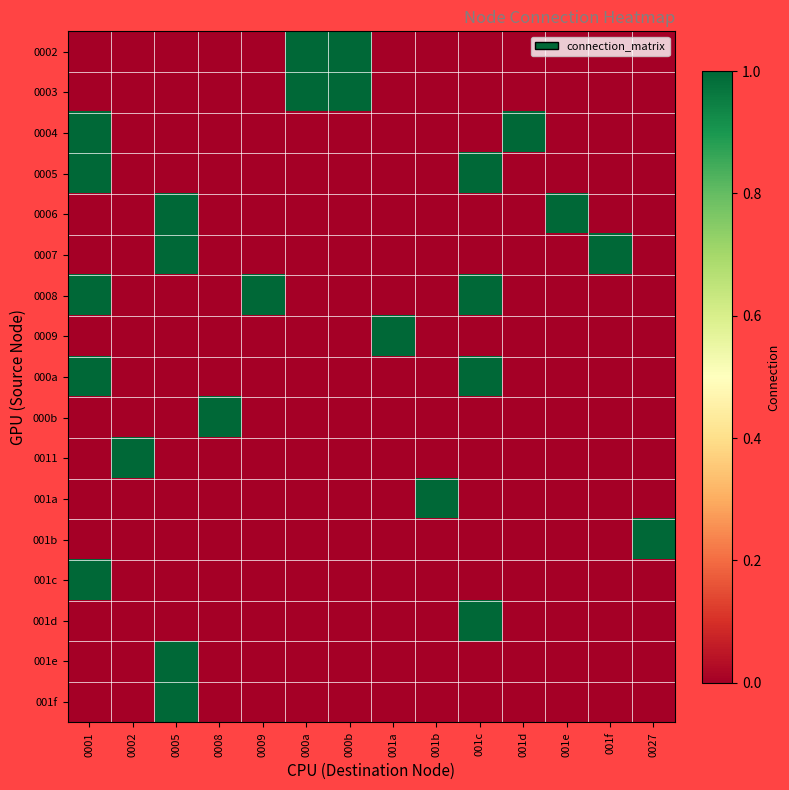

At which category is the sum across all series the highest?

0001